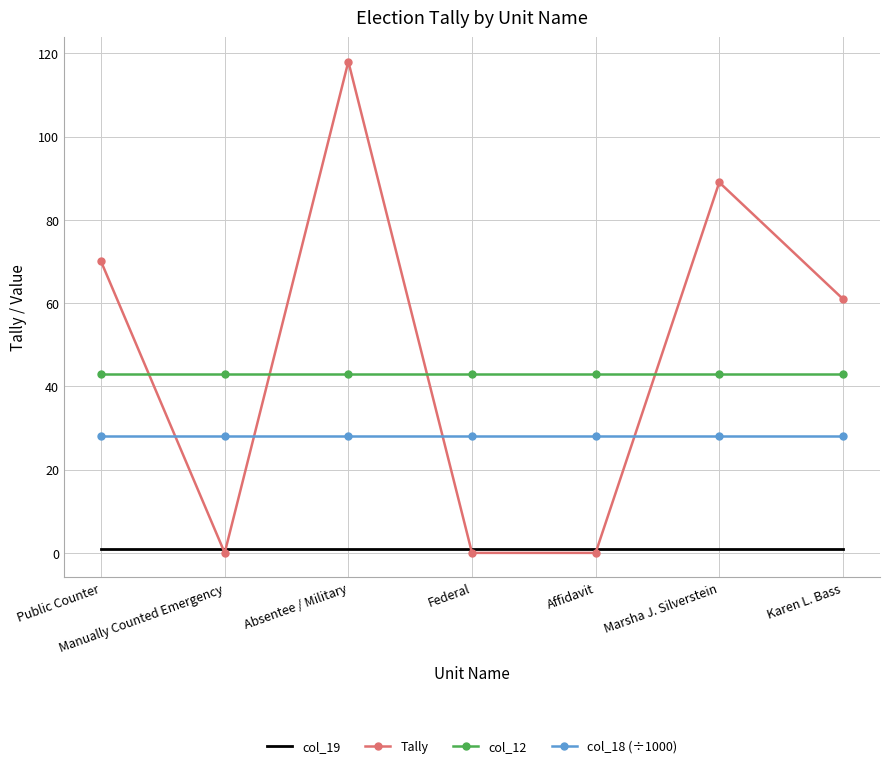

Which series has the largest range (max minus min)?

Tally